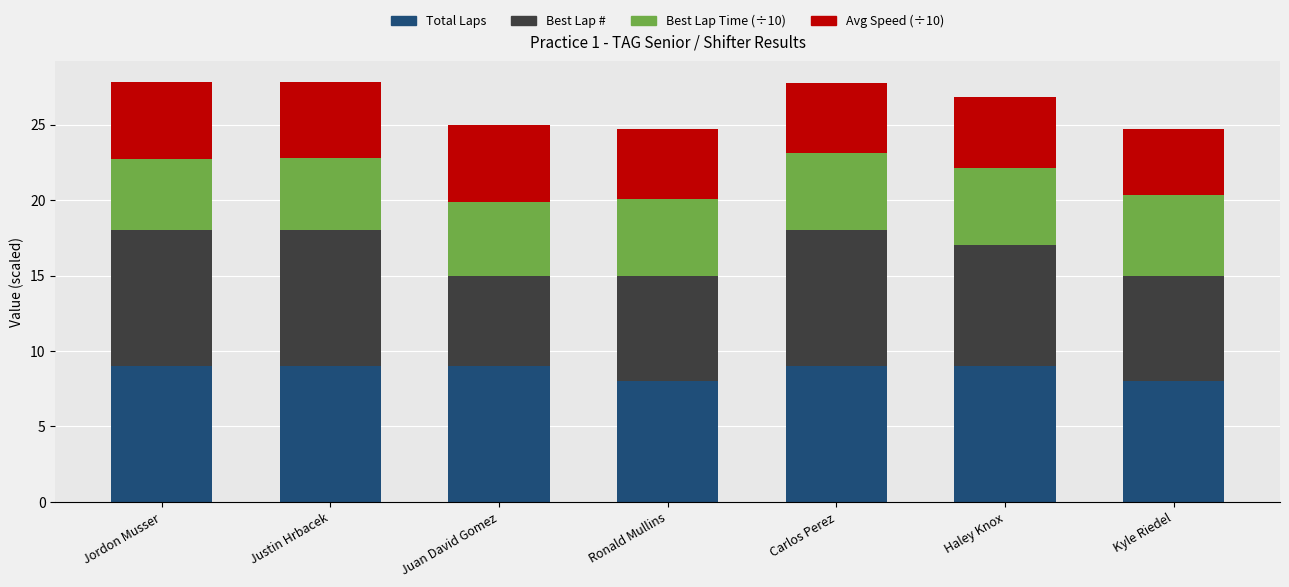

What is the sum of all Total Laps values?

61.0